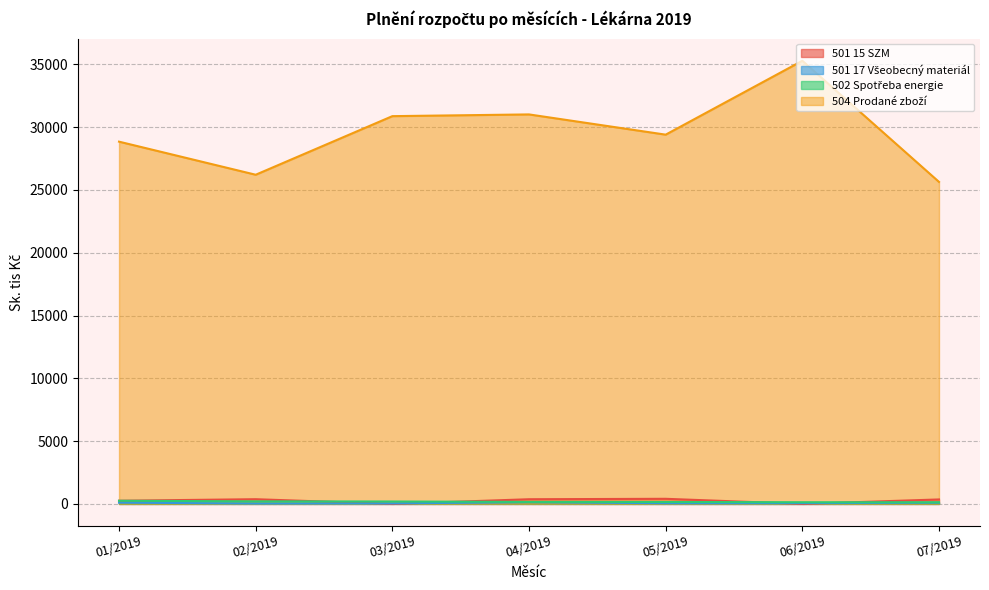

What position from the right is 07/2019?

1